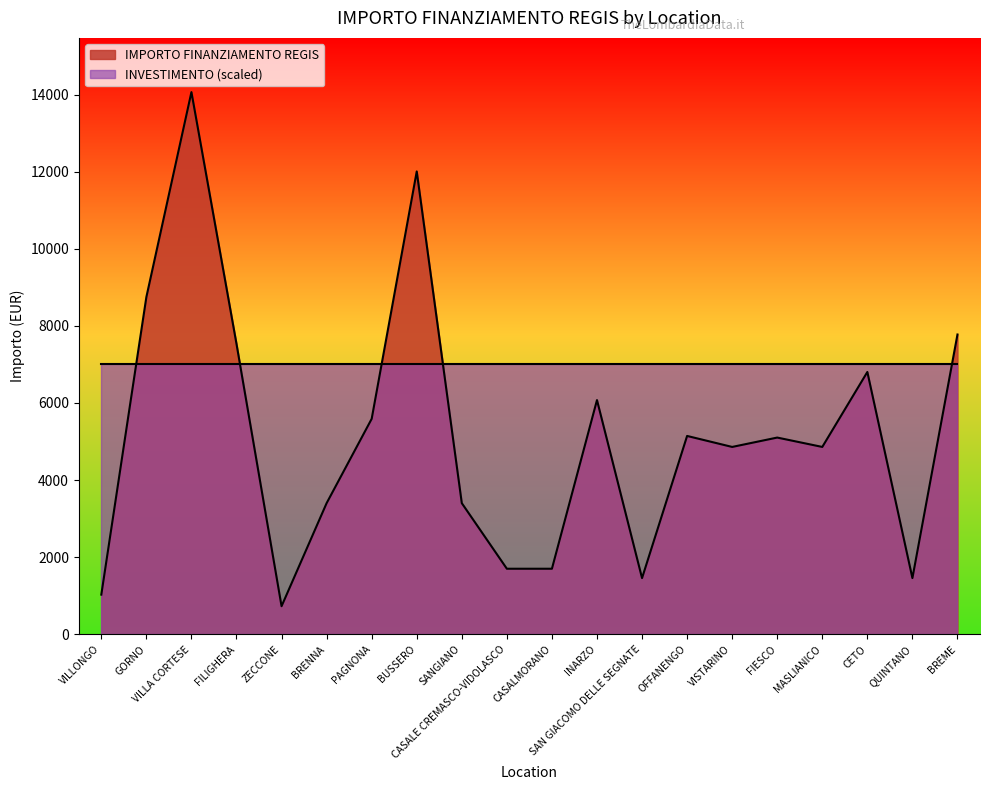

Rank the categories by value from highest to lowest.

VILLA CORTESE, BUSSERO, GORNO, BREME, FILIGHERA, CETO, INARZO, PAGNONA, OFFANENGO, FIESCO, VISTARINO, MASLIANICO, BRENNA, SANGIANO, CASALE CREMASCO-VIDOLASCO, CASALMORANO, SAN GIACOMO DELLE SEGNATE, QUINTANO, VILLONGO, ZECCONE